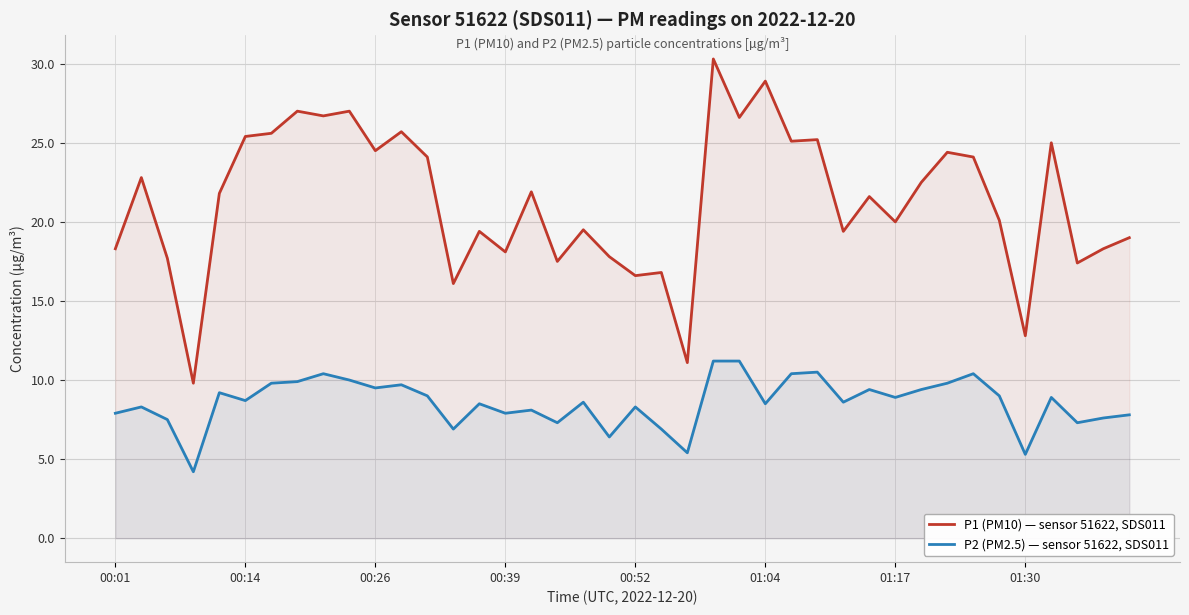

At 14, list the series in order from smallest to largest.

P2 (PM2.5) — sensor 51622, SDS011, P1 (PM10) — sensor 51622, SDS011